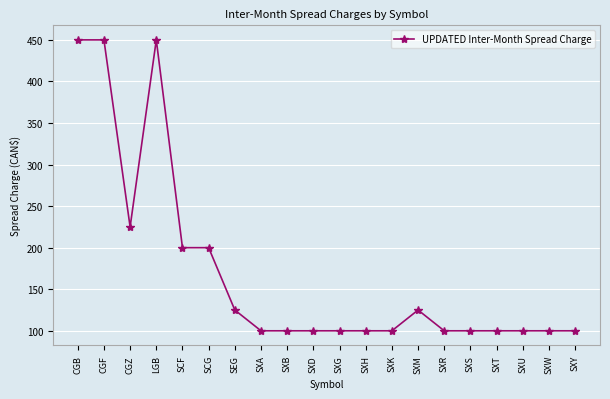

Where is the first local minimum?

CGZ